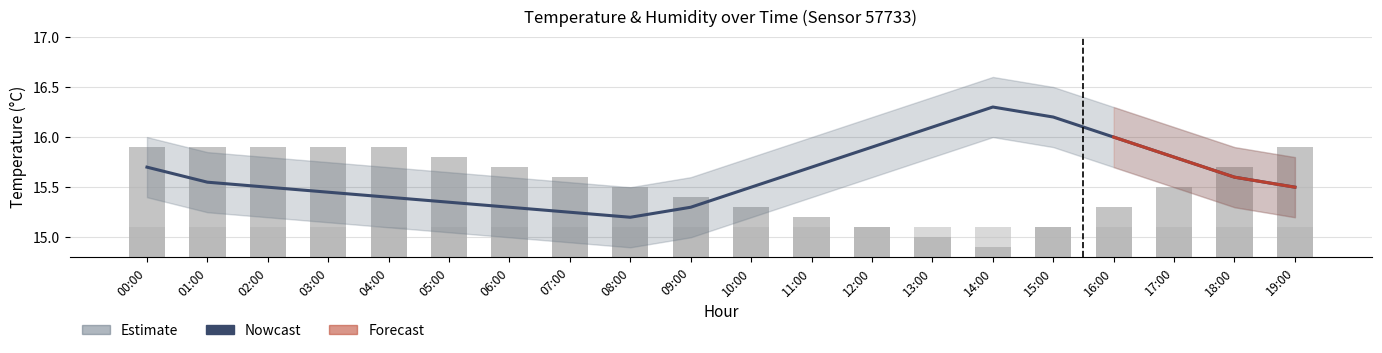

What is the difference between the highest and lowest values at 16:00?

15.5